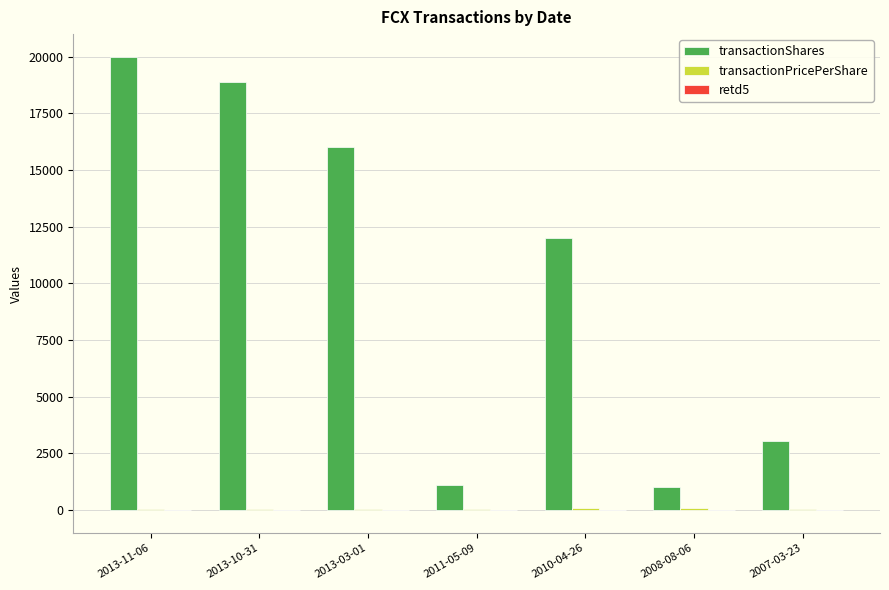

Which category has the highest value across all series?

2013-11-06